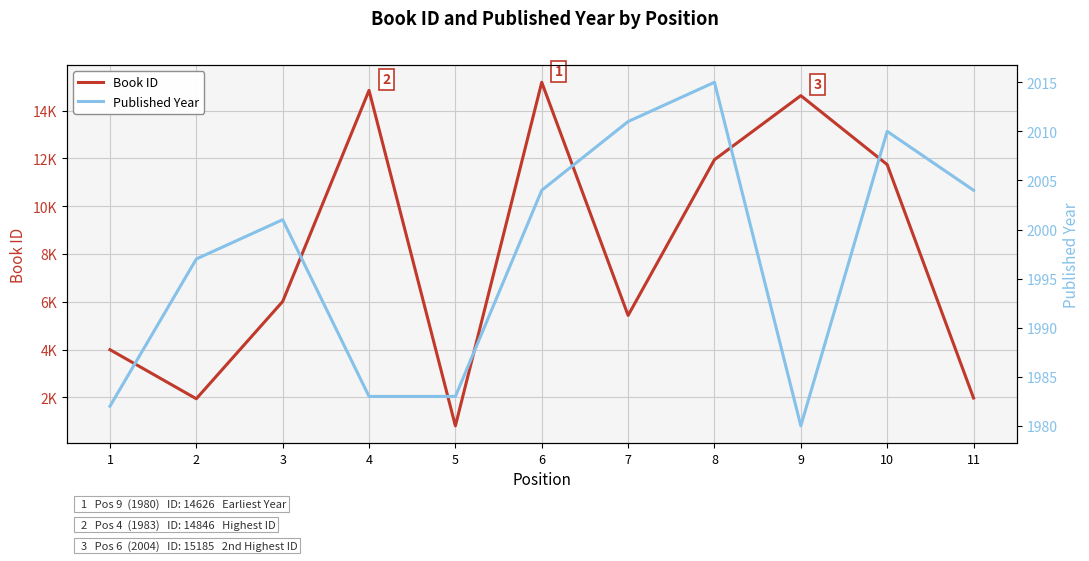

The Published Year series shows 2004 at 6. True or false?

True